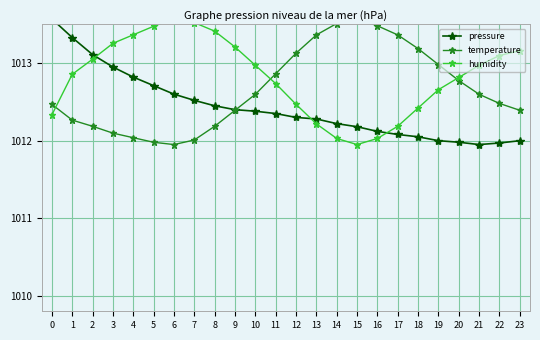

List the series in order of their overall mean, lowest first.

pressure, temperature, humidity